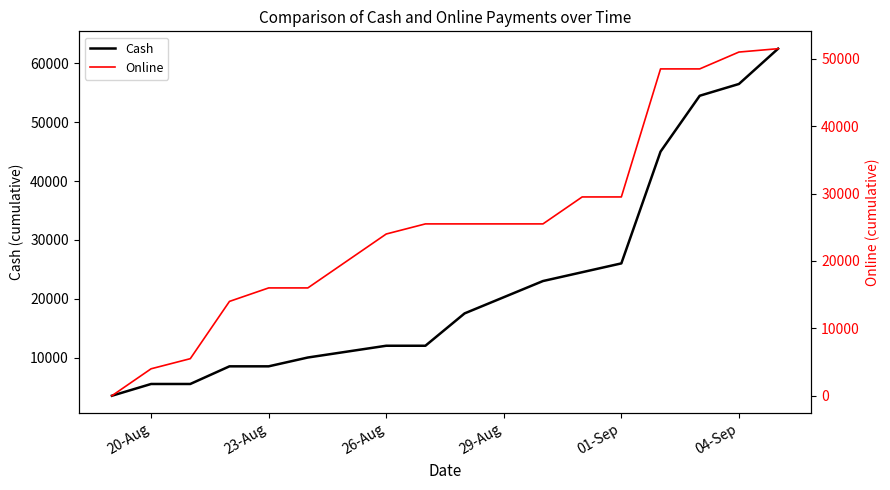

What is the maximum value for Cash?

62500